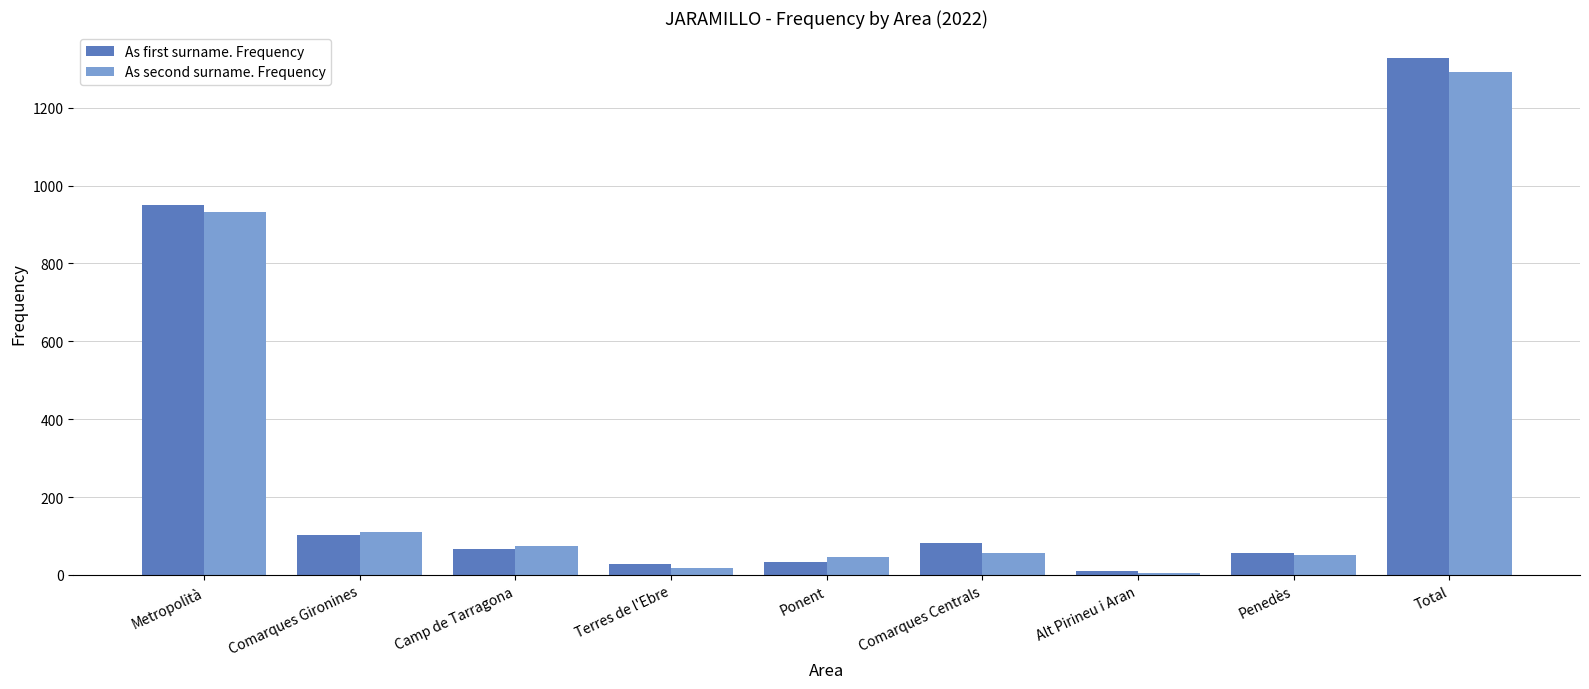

True or false: As second surname. Frequency has a value of 111 at Comarques Gironines.

True